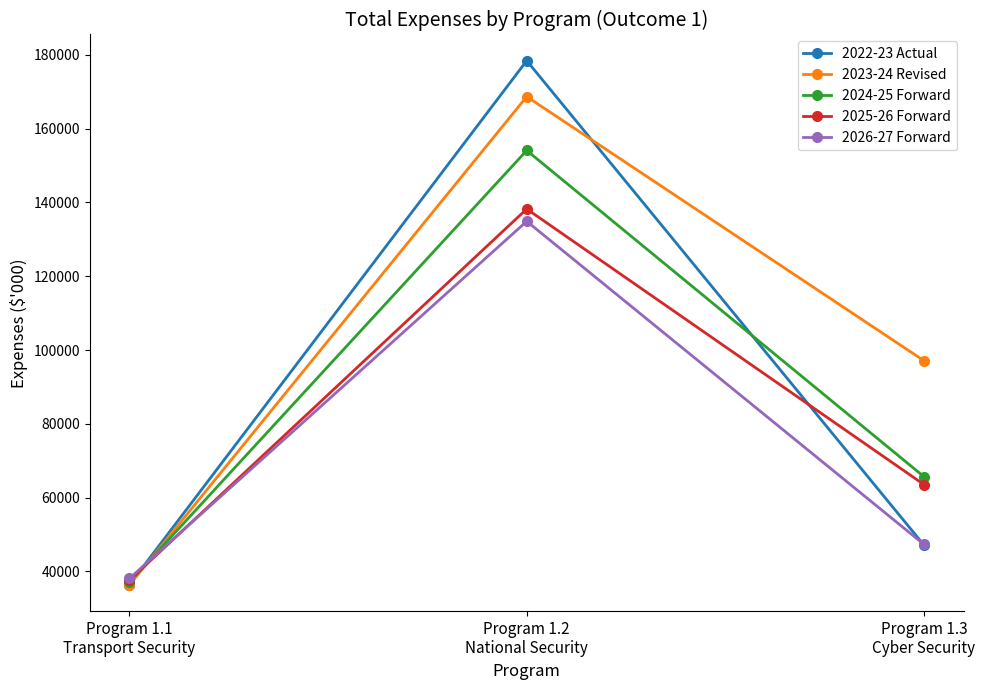

What is the difference between the highest and lowest values at Program 1.1
Transport Security?

1754